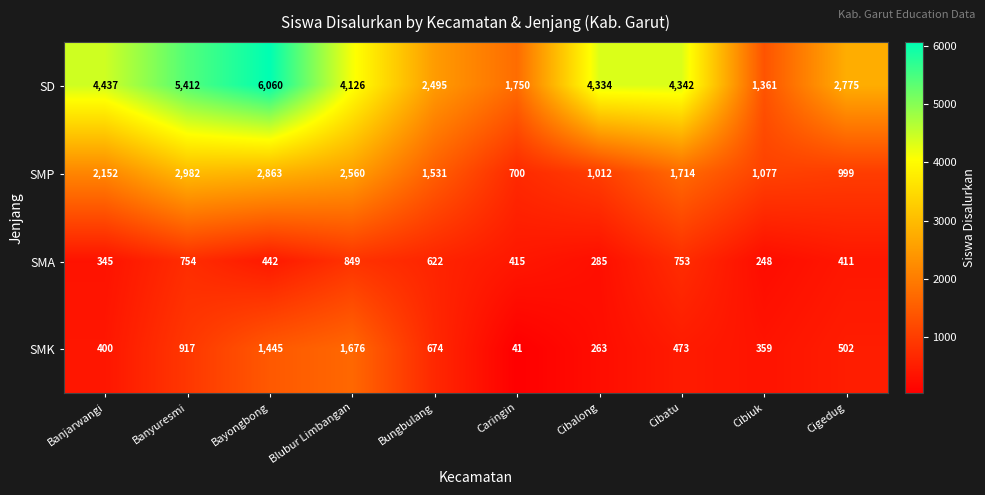

Where is SD nearest to the value 3710?

Blubur Limbangan